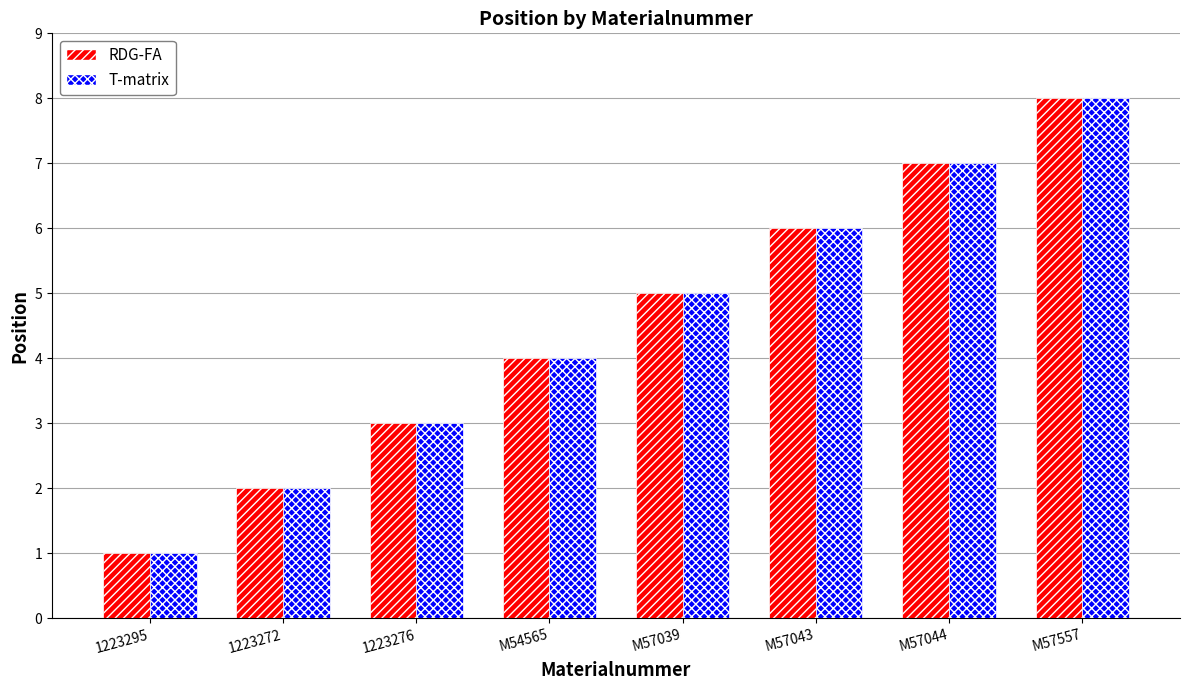

At which label is T-matrix closest to 4?

M54565